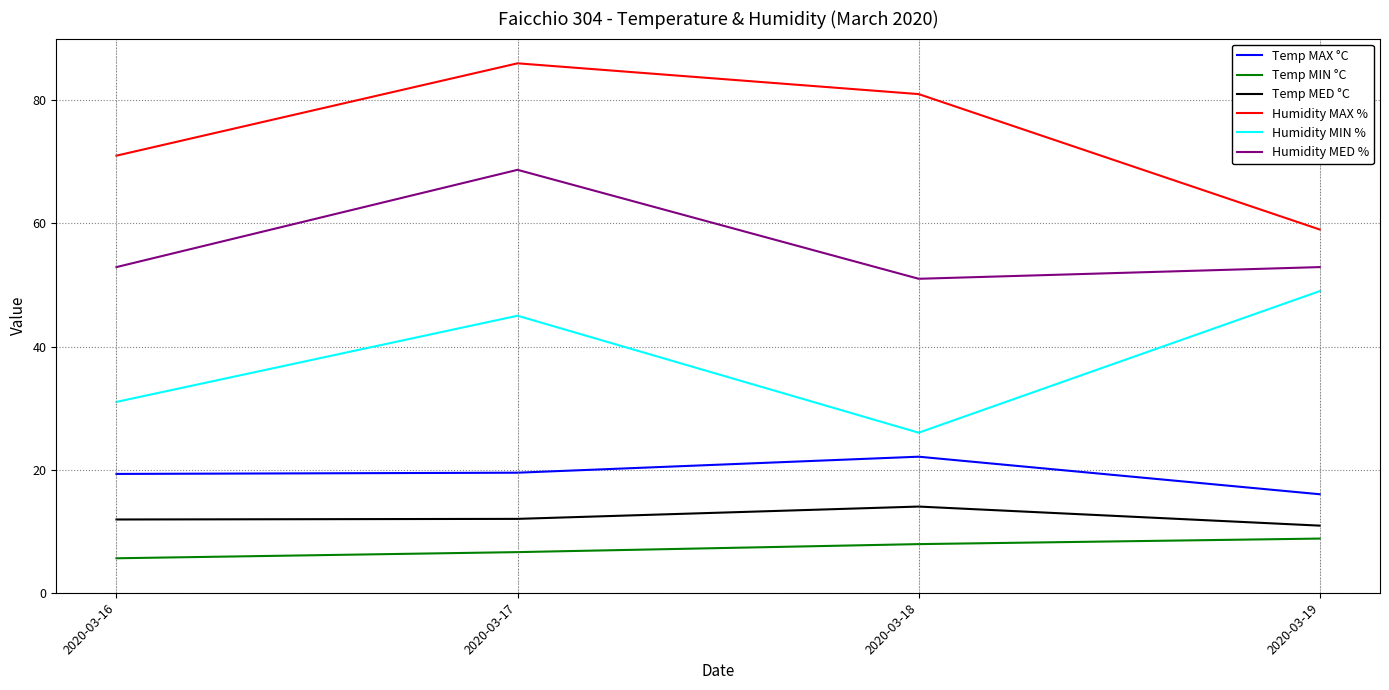

True or false: Humidity MAX % and Temp MED °C intersect in this chart.

False